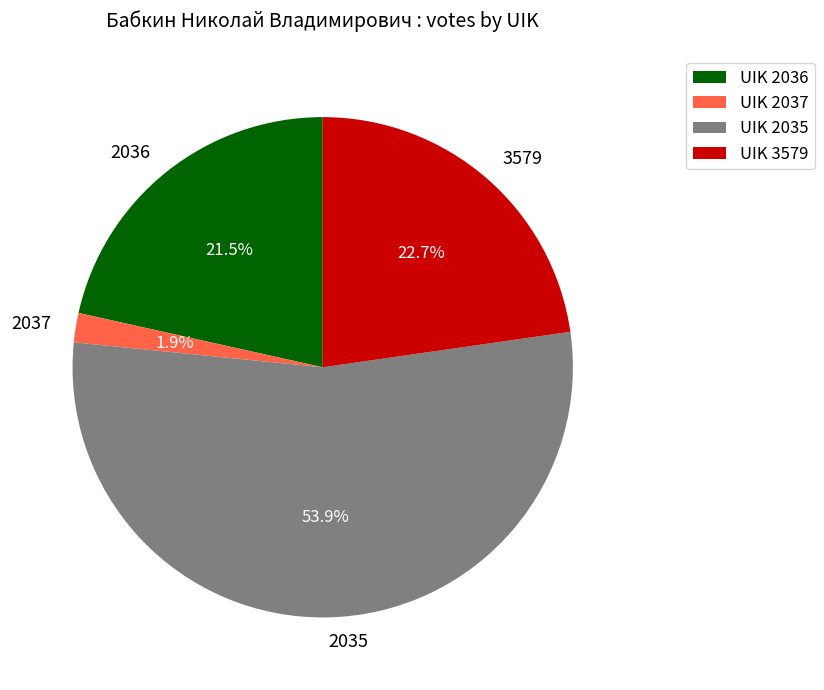

Does any single category account for the majority?

Yes